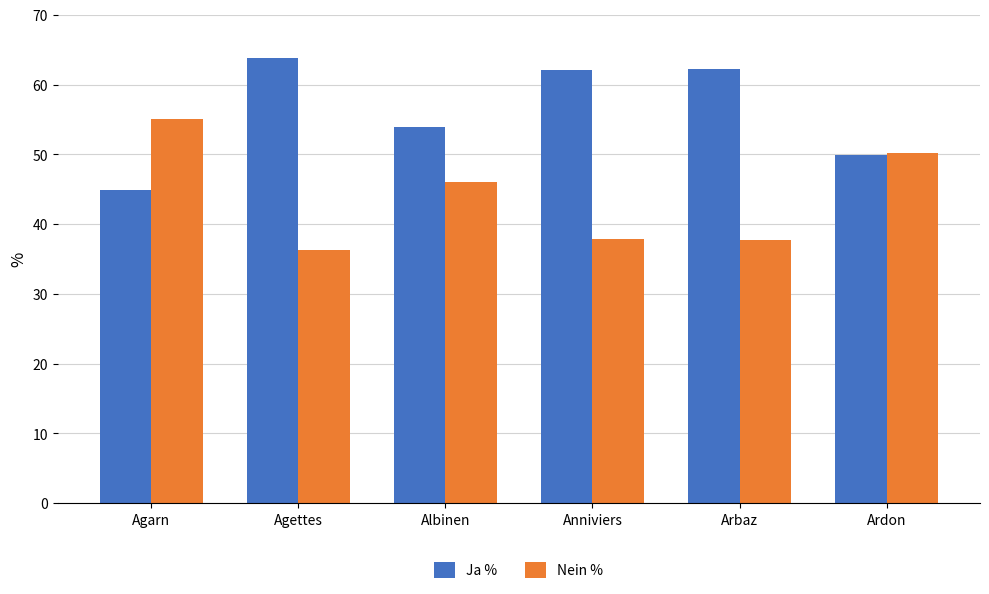

What is the difference between the maximum and second lowest values in the Ja % series?

13.9